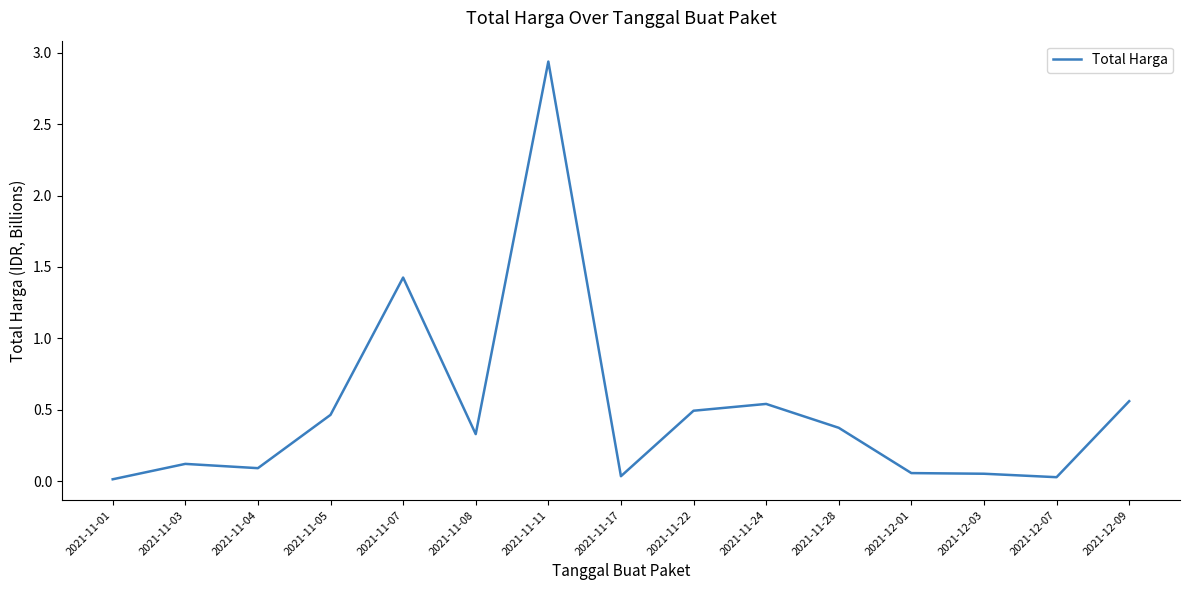

What is the difference between the second highest and minimum values?

1.4